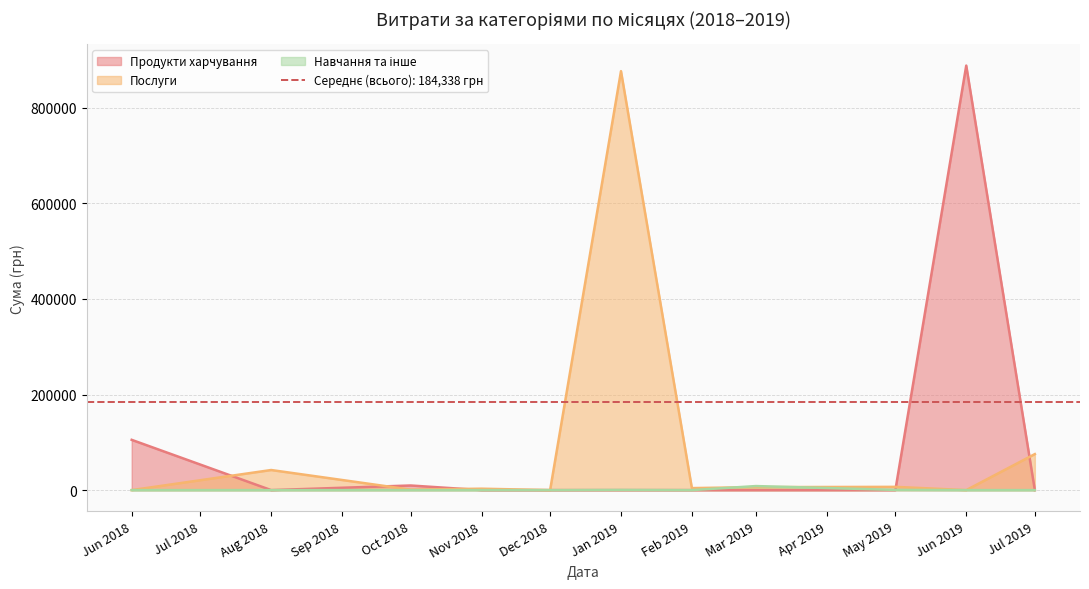

Between 2 and 12, which series saw the biggest shift?

Продукти харчування